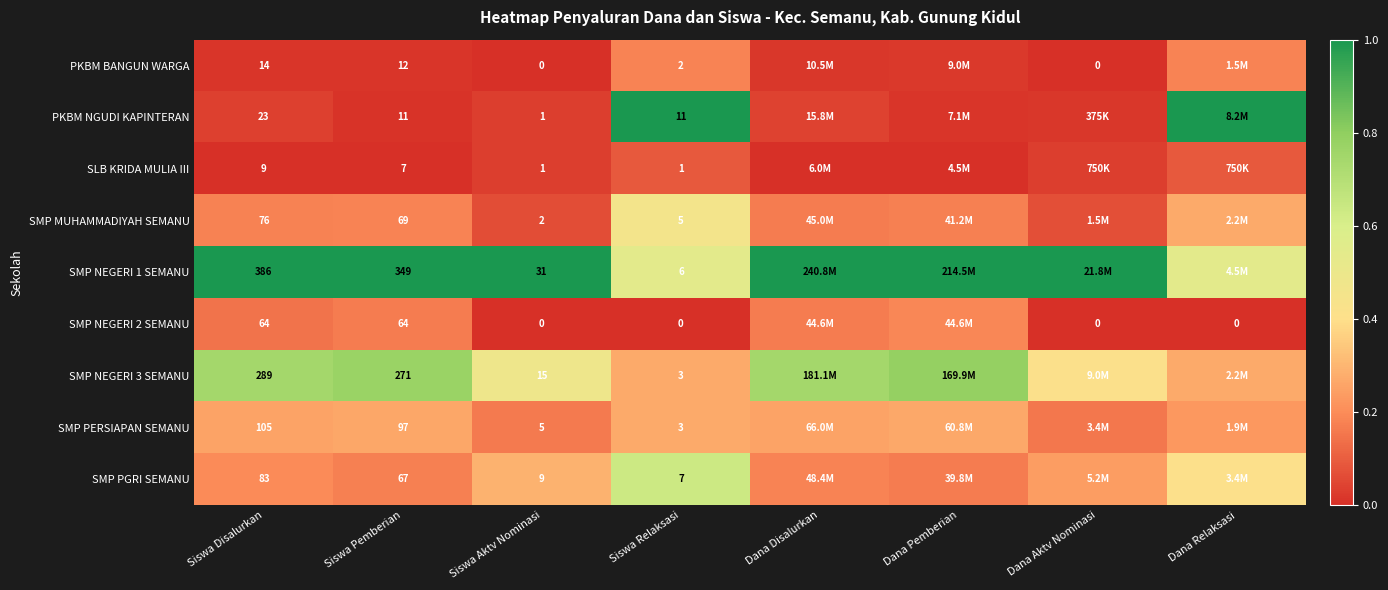

Is the value of SMP NEGERI 1 SEMANU at Siswa Disalurkan greater than the value of SMP NEGERI 3 SEMANU at Siswa Aktv Nominasi?

Yes